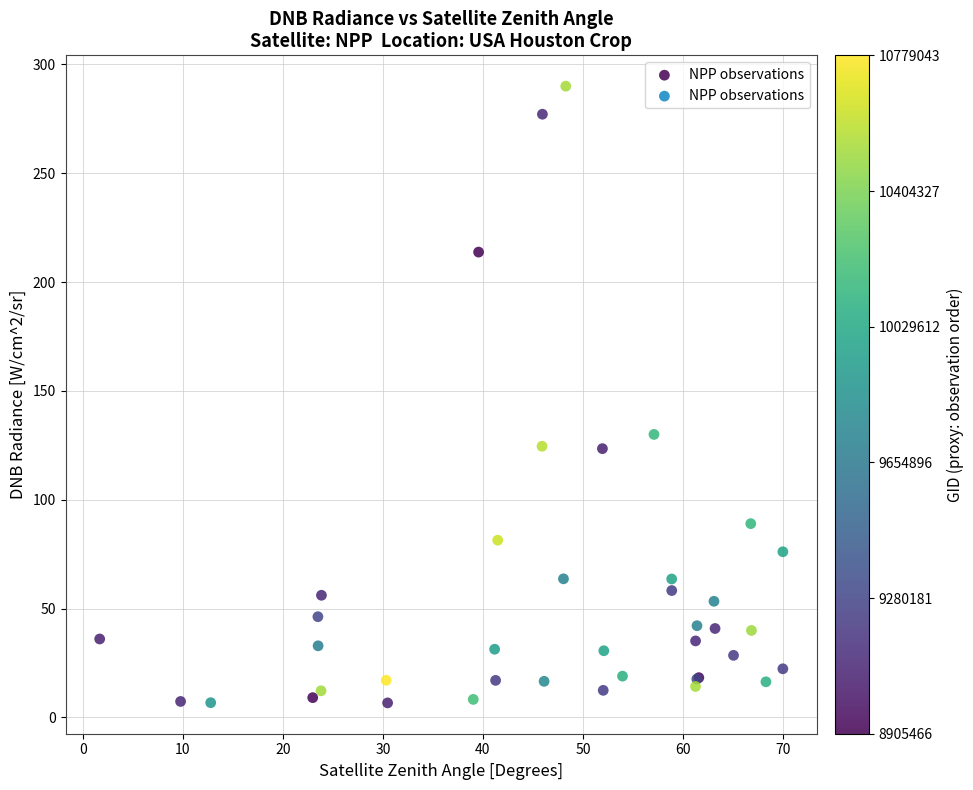

What Y value in the scatter plot is closest to 148?

130.0